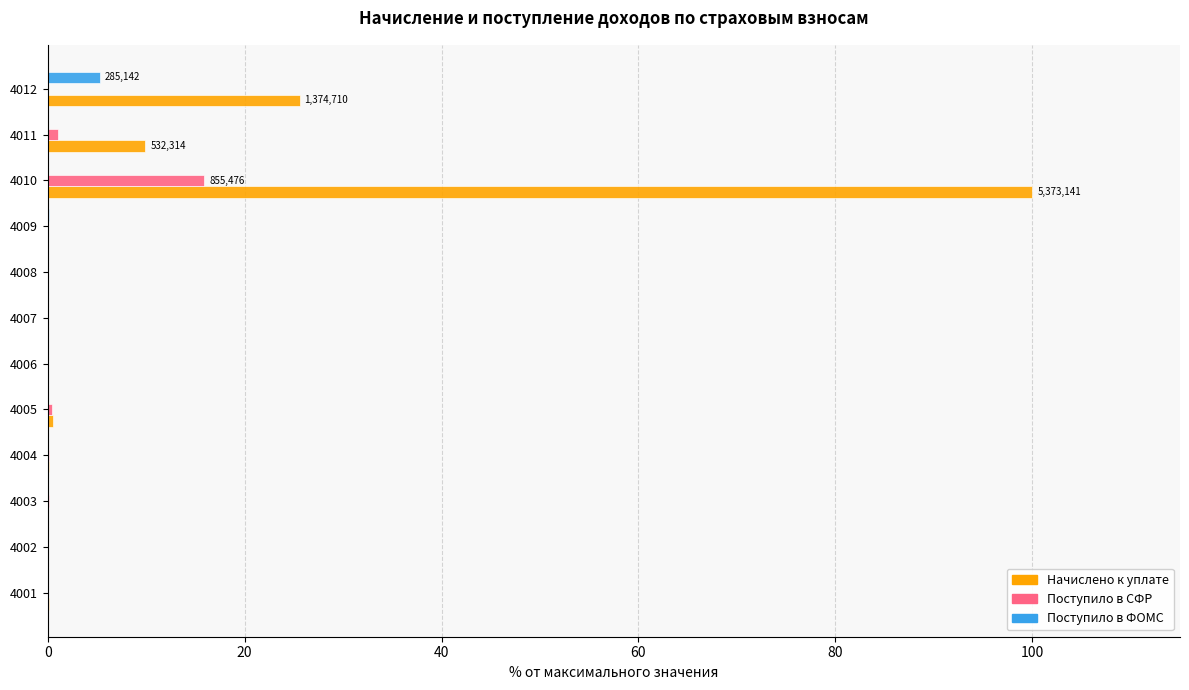

How many categories are shown in the chart?

12